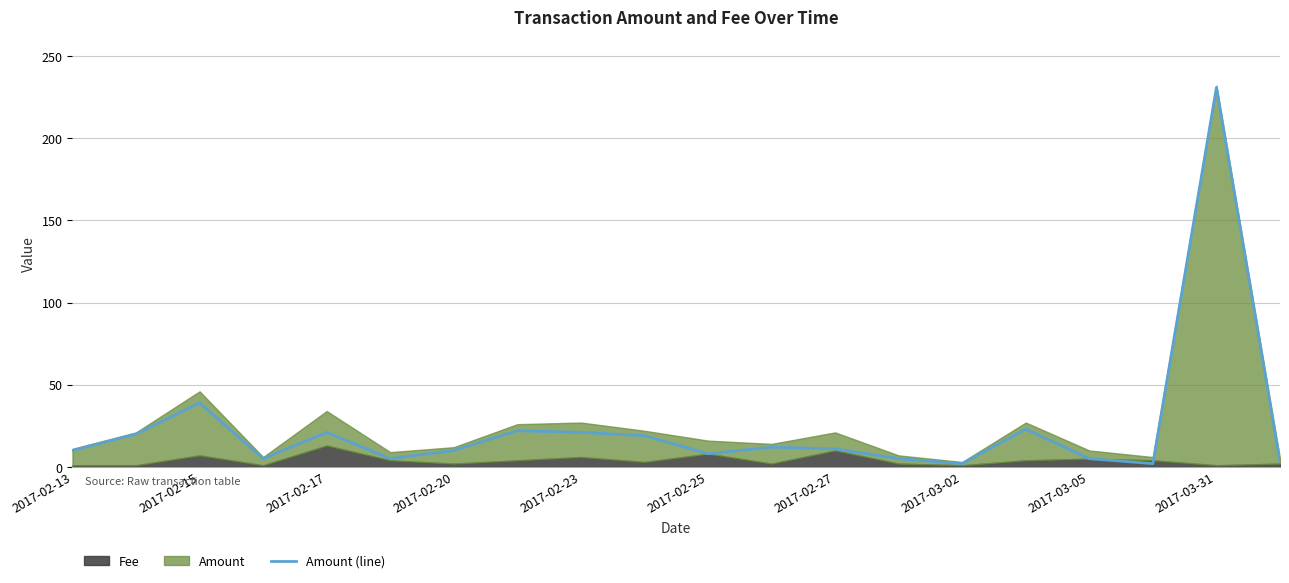

Reading left to right, extract all data points from this chart.

10	20	39	5	21	5	10	22	21	19	8	12	11	5	2	23	5	2	231	3